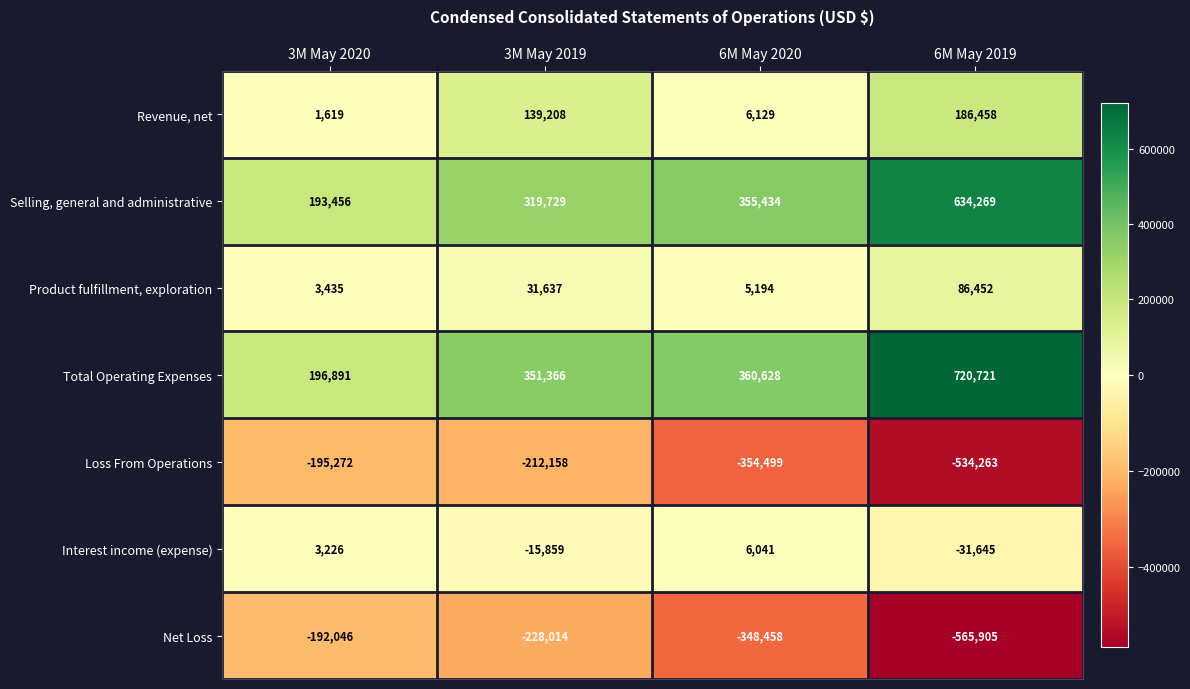

Is it true that Net Loss equals -238694 at 6M May 2020?

False